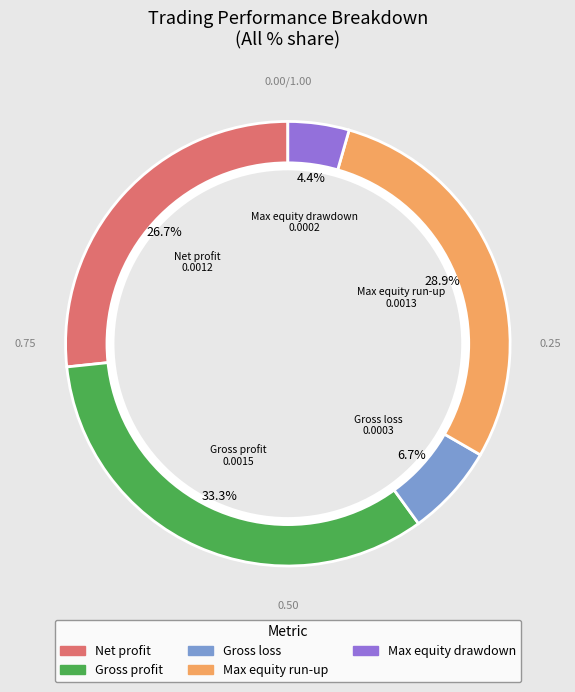

True or false: Max equity run-up accounts for 42% of the total.

False